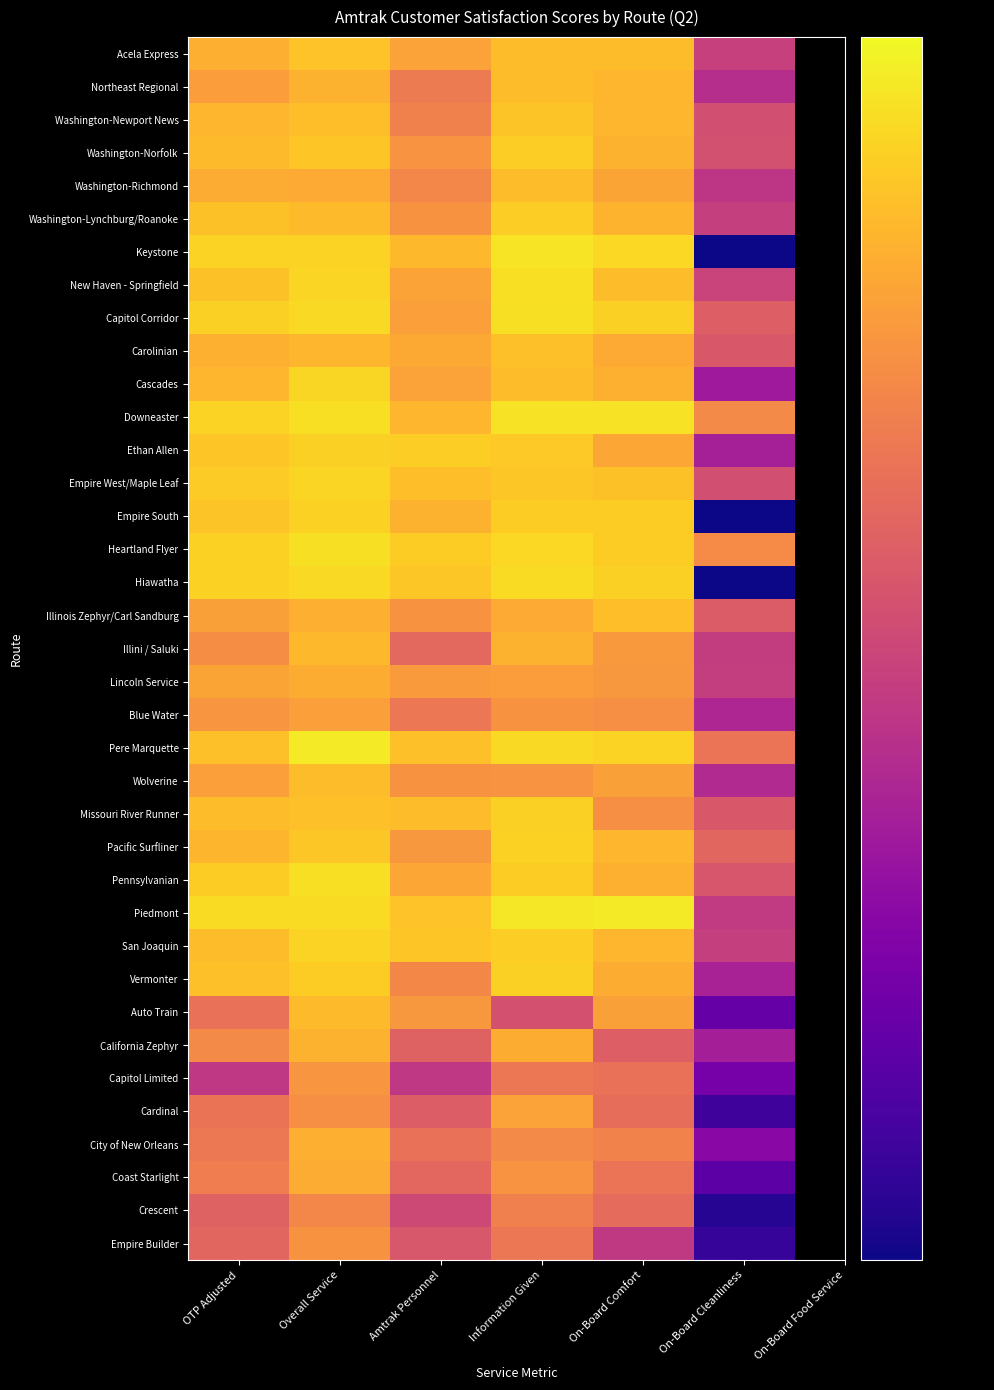

Reading left to right, list all the values displayed in this chart.

Acela Express: OTP Adjusted=0.9	Overall Service=0.9	Amtrak Personnel=0.9	Information Given=0.9	On-Board Comfort=0.9	On-Board Cleanliness=0.7
Northeast Regional: OTP Adjusted=0.9	Overall Service=0.9	Amtrak Personnel=0.8	Information Given=0.9	On-Board Comfort=0.9	On-Board Cleanliness=0.7
Washington-Newport News: OTP Adjusted=0.9	Overall Service=0.9	Amtrak Personnel=0.8	Information Given=0.9	On-Board Comfort=0.9	On-Board Cleanliness=0.7
Washington-Norfolk: OTP Adjusted=0.9	Overall Service=0.9	Amtrak Personnel=0.8	Information Given=0.9	On-Board Comfort=0.9	On-Board Cleanliness=0.7
Washington-Richmond: OTP Adjusted=0.9	Overall Service=0.9	Amtrak Personnel=0.8	Information Given=0.9	On-Board Comfort=0.9	On-Board Cleanliness=0.7
Washington-Lynchburg/Roanoke: OTP Adjusted=0.9	Overall Service=0.9	Amtrak Personnel=0.8	Information Given=0.9	On-Board Comfort=0.9	On-Board Cleanliness=0.7
Keystone: OTP Adjusted=0.9	Overall Service=0.9	Amtrak Personnel=0.9	Information Given=1.0	On-Board Comfort=0.9	On-Board Cleanliness=0.5
New Haven - Springfield: OTP Adjusted=0.9	Overall Service=0.9	Amtrak Personnel=0.9	Information Given=0.9	On-Board Comfort=0.9	On-Board Cleanliness=0.7
Capitol Corridor: OTP Adjusted=0.9	Overall Service=0.9	Amtrak Personnel=0.9	Information Given=0.9	On-Board Comfort=0.9	On-Board Cleanliness=0.8
Carolinian: OTP Adjusted=0.9	Overall Service=0.9	Amtrak Personnel=0.9	Information Given=0.9	On-Board Comfort=0.9	On-Board Cleanliness=0.8
Cascades: OTP Adjusted=0.9	Overall Service=0.9	Amtrak Personnel=0.9	Information Given=0.9	On-Board Comfort=0.9	On-Board Cleanliness=0.7
Downeaster: OTP Adjusted=0.9	Overall Service=0.9	Amtrak Personnel=0.9	Information Given=0.9	On-Board Comfort=0.9	On-Board Cleanliness=0.8
Ethan Allen: OTP Adjusted=0.9	Overall Service=0.9	Amtrak Personnel=0.9	Information Given=0.9	On-Board Comfort=0.9	On-Board Cleanliness=0.7
Empire West/Maple Leaf: OTP Adjusted=0.9	Overall Service=0.9	Amtrak Personnel=0.9	Information Given=0.9	On-Board Comfort=0.9	On-Board Cleanliness=0.7
Empire South: OTP Adjusted=0.9	Overall Service=0.9	Amtrak Personnel=0.9	Information Given=0.9	On-Board Comfort=0.9	On-Board Cleanliness=0.5
Heartland Flyer: OTP Adjusted=0.9	Overall Service=0.9	Amtrak Personnel=0.9	Information Given=0.9	On-Board Comfort=0.9	On-Board Cleanliness=0.8
Hiawatha: OTP Adjusted=0.9	Overall Service=0.9	Amtrak Personnel=0.9	Information Given=0.9	On-Board Comfort=0.9	On-Board Cleanliness=0.5
Illinois Zephyr/Carl Sandburg: OTP Adjusted=0.9	Overall Service=0.9	Amtrak Personnel=0.8	Information Given=0.9	On-Board Comfort=0.9	On-Board Cleanliness=0.8
Illini / Saluki: OTP Adjusted=0.8	Overall Service=0.9	Amtrak Personnel=0.8	Information Given=0.9	On-Board Comfort=0.9	On-Board Cleanliness=0.7
Lincoln Service: OTP Adjusted=0.9	Overall Service=0.9	Amtrak Personnel=0.9	Information Given=0.9	On-Board Comfort=0.9	On-Board Cleanliness=0.7
Blue Water: OTP Adjusted=0.9	Overall Service=0.9	Amtrak Personnel=0.8	Information Given=0.8	On-Board Comfort=0.8	On-Board Cleanliness=0.7
Pere Marquette: OTP Adjusted=0.9	Overall Service=1.0	Amtrak Personnel=0.9	Information Given=0.9	On-Board Comfort=0.9	On-Board Cleanliness=0.8
Wolverine: OTP Adjusted=0.9	Overall Service=0.9	Amtrak Personnel=0.8	Information Given=0.8	On-Board Comfort=0.9	On-Board Cleanliness=0.7
Missouri River Runner: OTP Adjusted=0.9	Overall Service=0.9	Amtrak Personnel=0.9	Information Given=0.9	On-Board Comfort=0.8	On-Board Cleanliness=0.8
Pacific Surfliner: OTP Adjusted=0.9	Overall Service=0.9	Amtrak Personnel=0.9	Information Given=0.9	On-Board Comfort=0.9	On-Board Cleanliness=0.8
Pennsylvanian: OTP Adjusted=0.9	Overall Service=0.9	Amtrak Personnel=0.9	Information Given=0.9	On-Board Comfort=0.9	On-Board Cleanliness=0.8
Piedmont: OTP Adjusted=0.9	Overall Service=0.9	Amtrak Personnel=0.9	Information Given=1.0	On-Board Comfort=1.0	On-Board Cleanliness=0.7
San Joaquin: OTP Adjusted=0.9	Overall Service=0.9	Amtrak Personnel=0.9	Information Given=0.9	On-Board Comfort=0.9	On-Board Cleanliness=0.7
Vermonter: OTP Adjusted=0.9	Overall Service=0.9	Amtrak Personnel=0.8	Information Given=0.9	On-Board Comfort=0.9	On-Board Cleanliness=0.7
Auto Train: OTP Adjusted=0.8	Overall Service=0.9	Amtrak Personnel=0.9	Information Given=0.8	On-Board Comfort=0.9	On-Board Cleanliness=0.6
California Zephyr: OTP Adjusted=0.8	Overall Service=0.9	Amtrak Personnel=0.8	Information Given=0.9	On-Board Comfort=0.8	On-Board Cleanliness=0.7
Capitol Limited: OTP Adjusted=0.7	Overall Service=0.8	Amtrak Personnel=0.7	Information Given=0.8	On-Board Comfort=0.8	On-Board Cleanliness=0.6
Cardinal: OTP Adjusted=0.8	Overall Service=0.8	Amtrak Personnel=0.8	Information Given=0.9	On-Board Comfort=0.8	On-Board Cleanliness=0.6
City of New Orleans: OTP Adjusted=0.8	Overall Service=0.9	Amtrak Personnel=0.8	Information Given=0.8	On-Board Comfort=0.8	On-Board Cleanliness=0.6
Coast Starlight: OTP Adjusted=0.8	Overall Service=0.9	Amtrak Personnel=0.8	Information Given=0.8	On-Board Comfort=0.8	On-Board Cleanliness=0.6
Crescent: OTP Adjusted=0.8	Overall Service=0.8	Amtrak Personnel=0.7	Information Given=0.8	On-Board Comfort=0.8	On-Board Cleanliness=0.6
Empire Builder: OTP Adjusted=0.8	Overall Service=0.8	Amtrak Personnel=0.8	Information Given=0.8	On-Board Comfort=0.7	On-Board Cleanliness=0.6